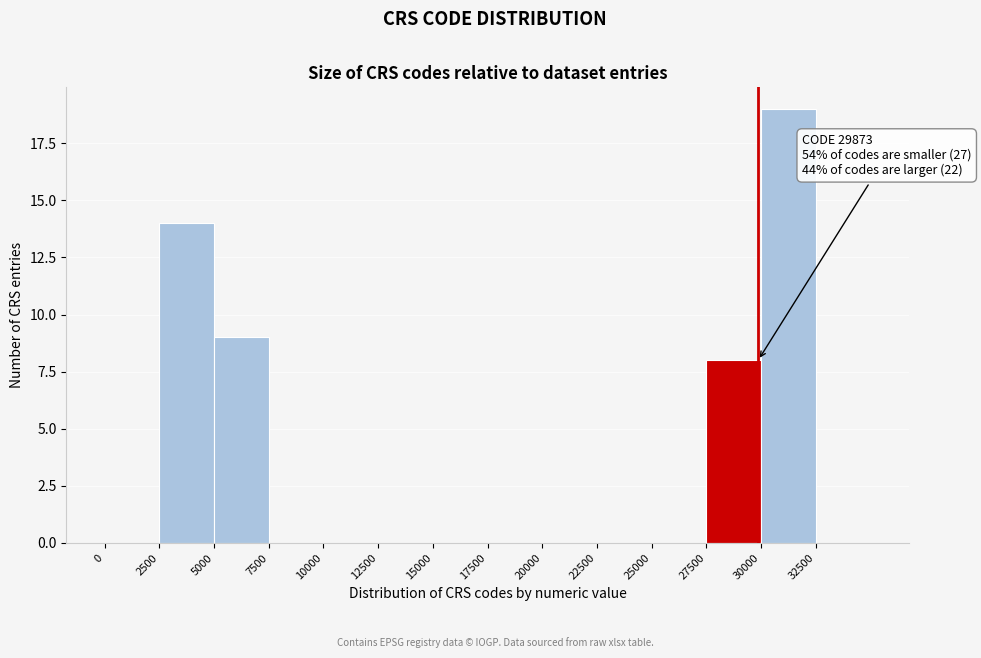

Over which range of the x-axis is the bar tallest?

30000 to 32500